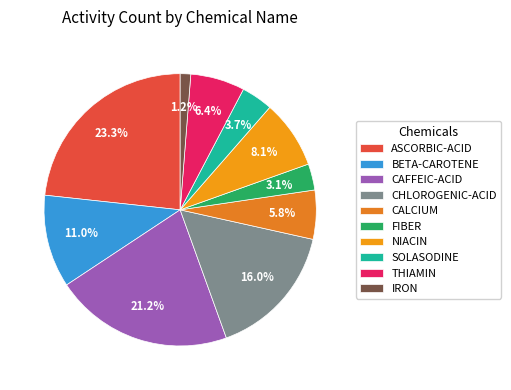

Combined, do CHLOROGENIC-ACID and FIBER account for over 50%?

No